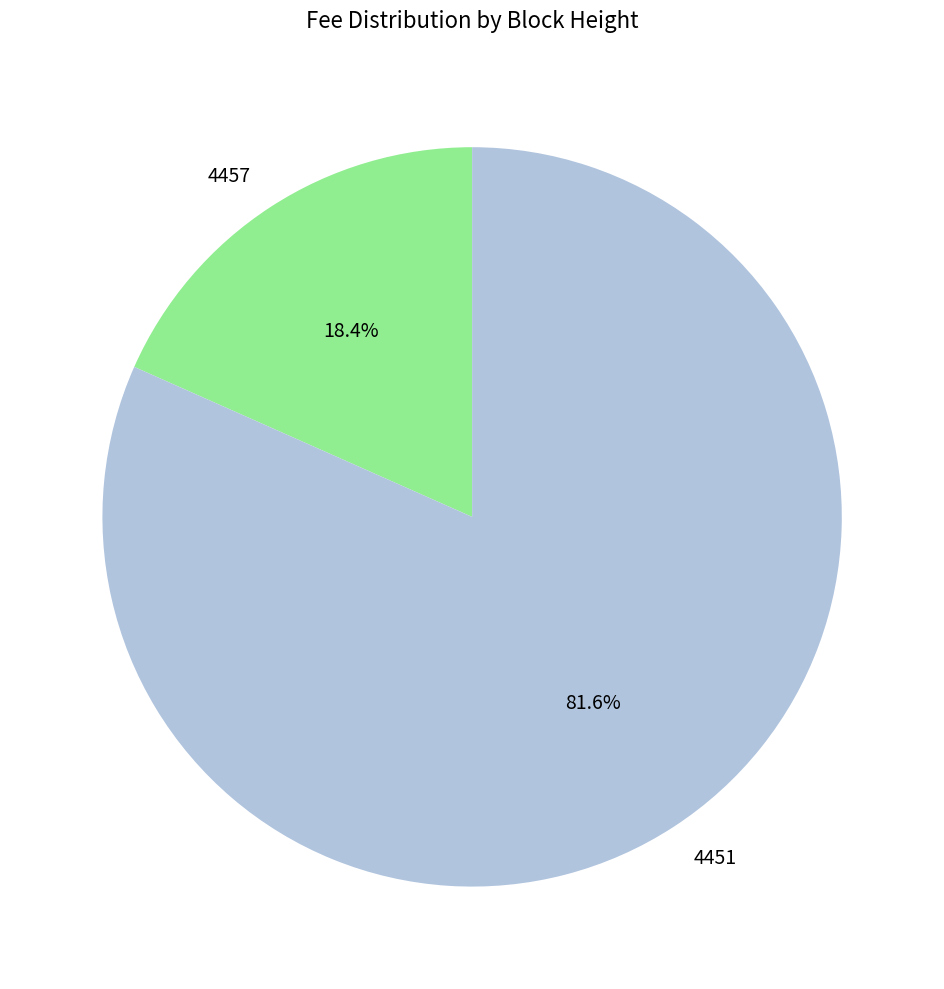

Approximately how many times larger is the value at 4451 compared to 4457?

4.4